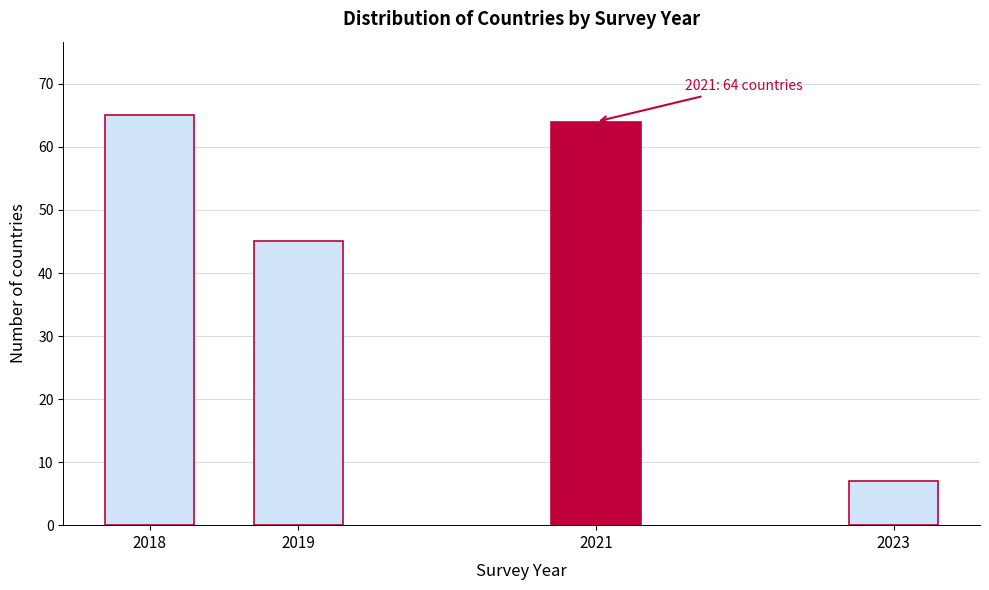

Reading right to left, extract all data points from this chart.

7	64	45	65